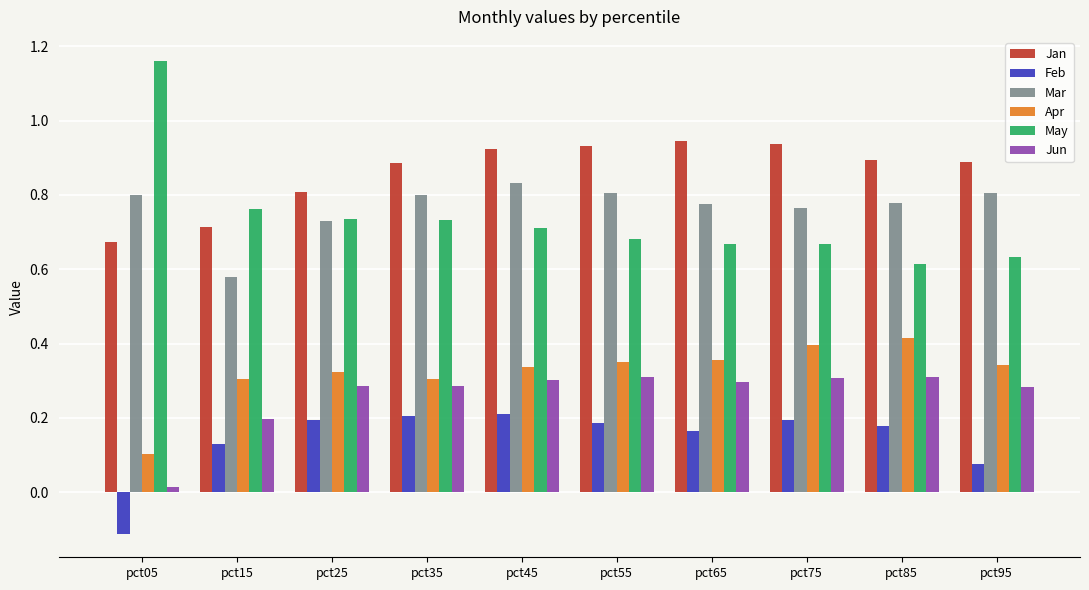

Is it true that Mar equals 0.4 at pct65?

False